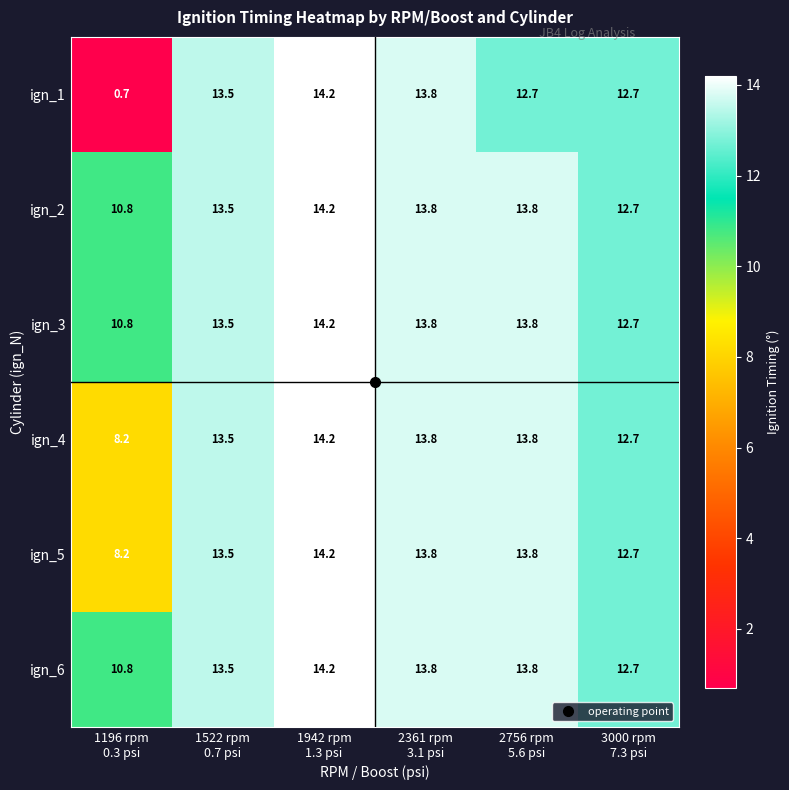

What is the sum of all ign_3 values?

78.8